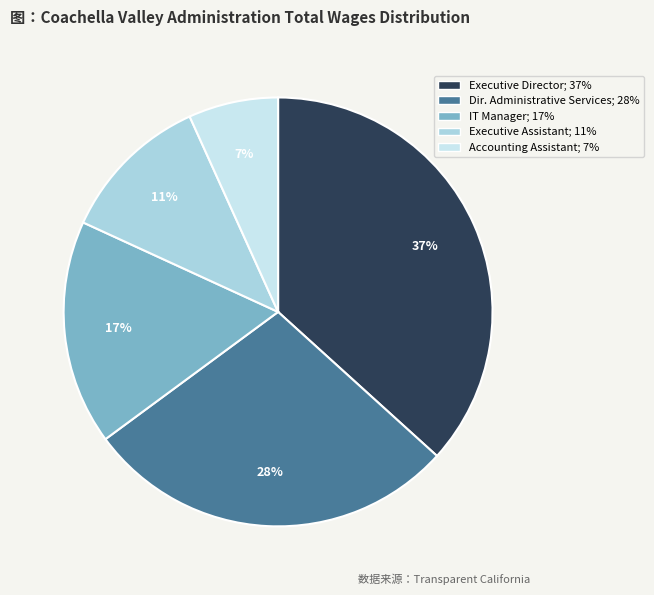

Which slice is the smallest?

Accounting Assistant